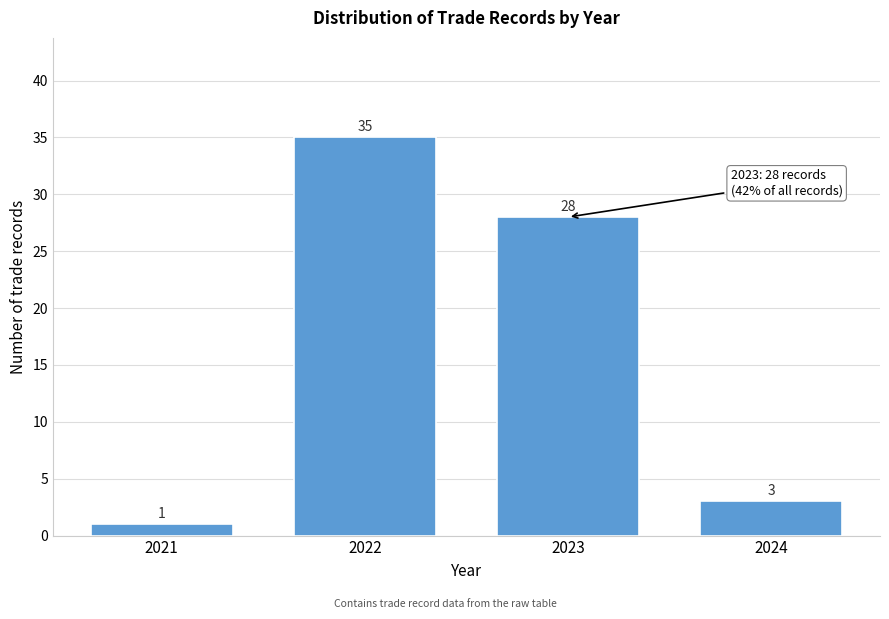

Reading left to right, extract all data points from this chart.

2021=1	2022=35	2023=28	2024=3